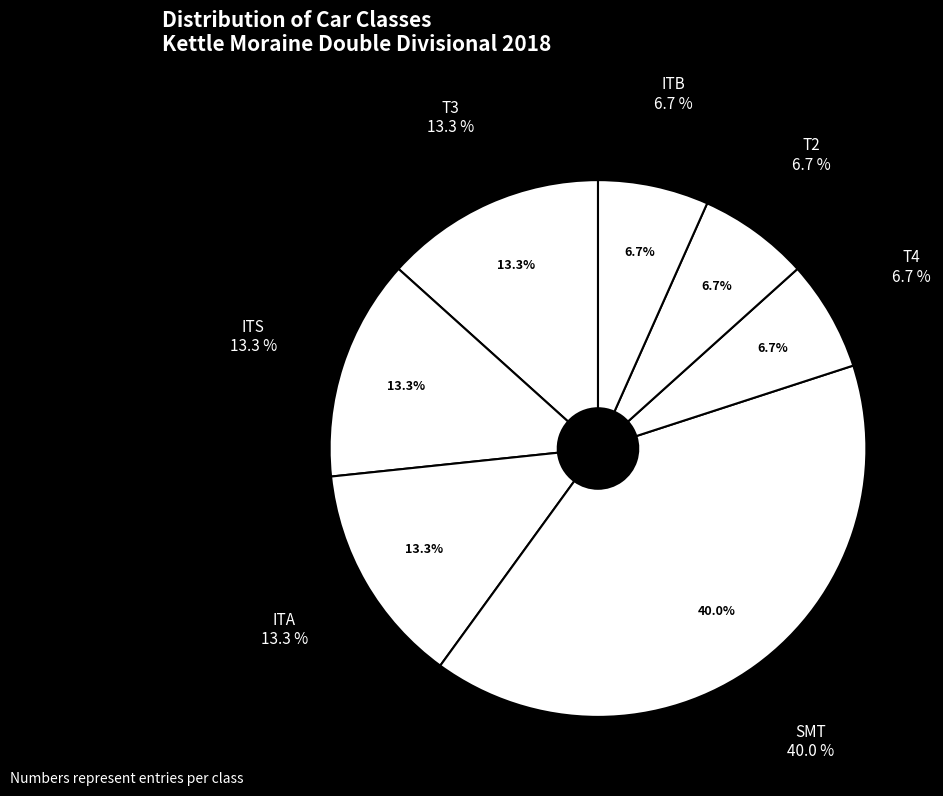

Which category has the smallest portion of the pie?

T4